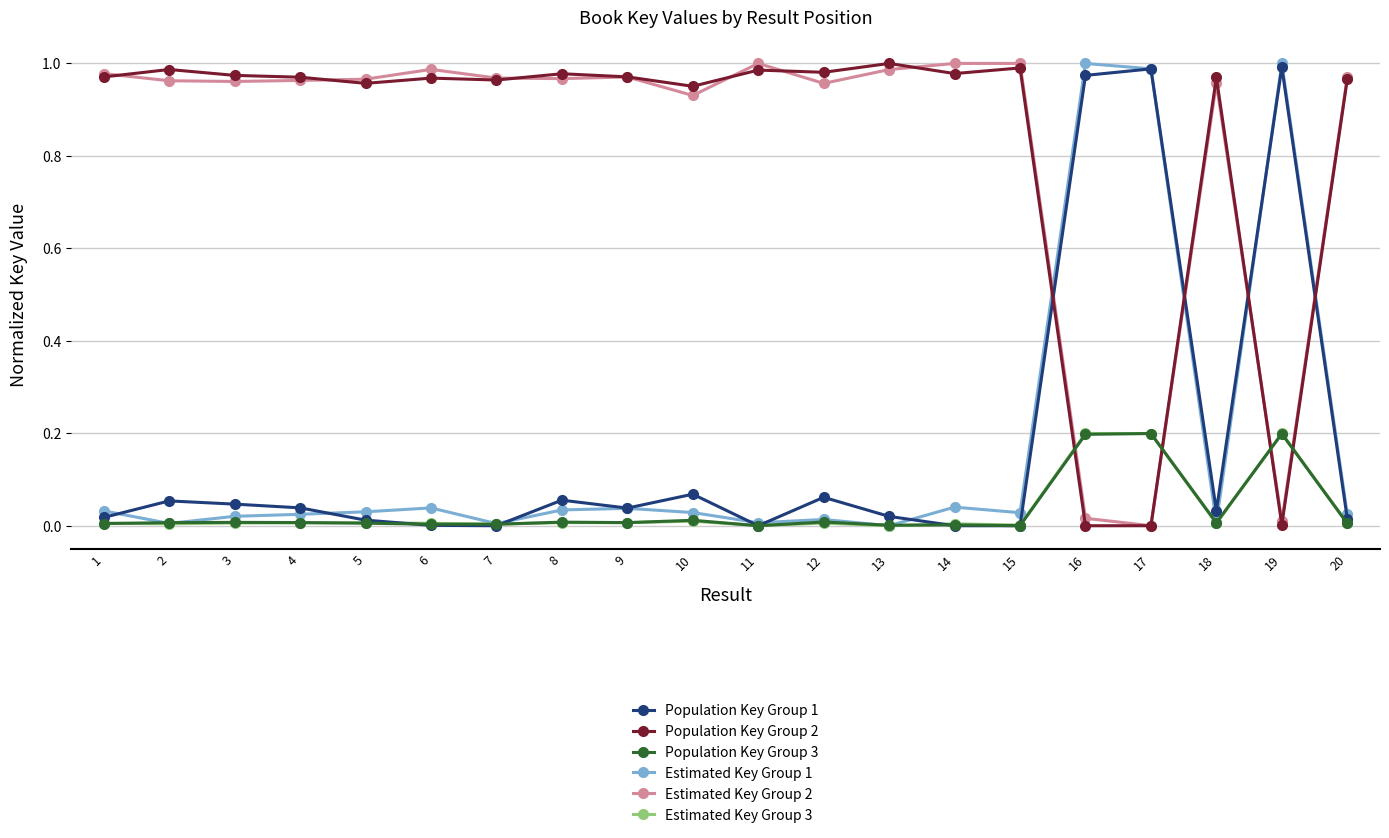

True or false: Estimated Key Group 1 has more than 0 points higher than both neighbors.

True